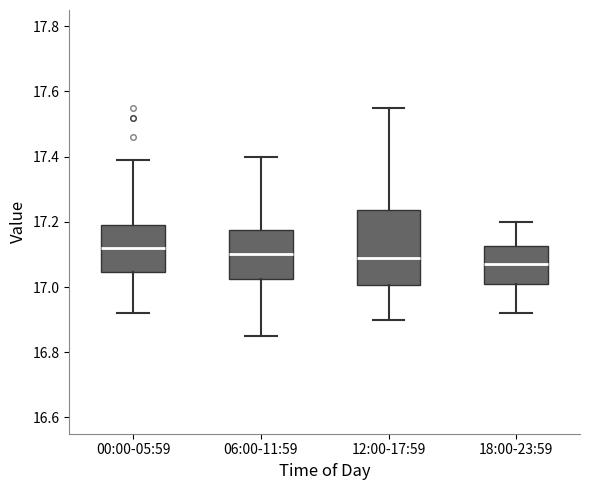

Reading left to right, transcribe this box plot: for each box, give where its median line is, the range the box spans, and where its two whiskers end, as read against the y-axis. The values are not printed on the chart, so give them approximately, as read against the axis.

00:00-05:59: median 17.12, box 17.04 to 17.20, whiskers 16.92 to 17.40
06:00-11:59: median 17.10, box 17.02 to 17.18, whiskers 16.86 to 17.40
12:00-17:59: median 17.10, box 17.00 to 17.24, whiskers 16.90 to 17.56
18:00-23:59: median 17.08, box 17.02 to 17.12, whiskers 16.92 to 17.20